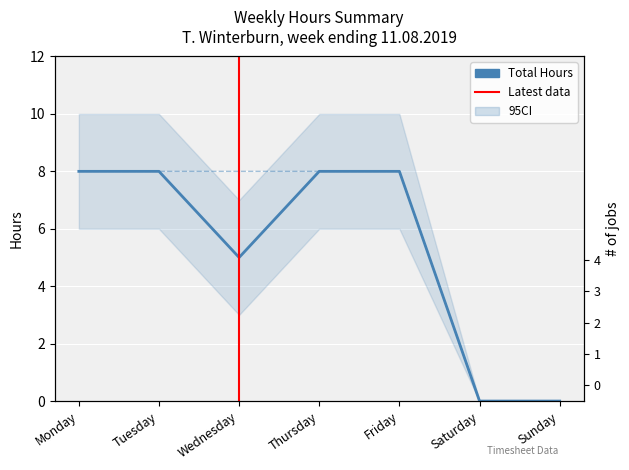

Is it true that Basic Hours equals -5 at Saturday?

False